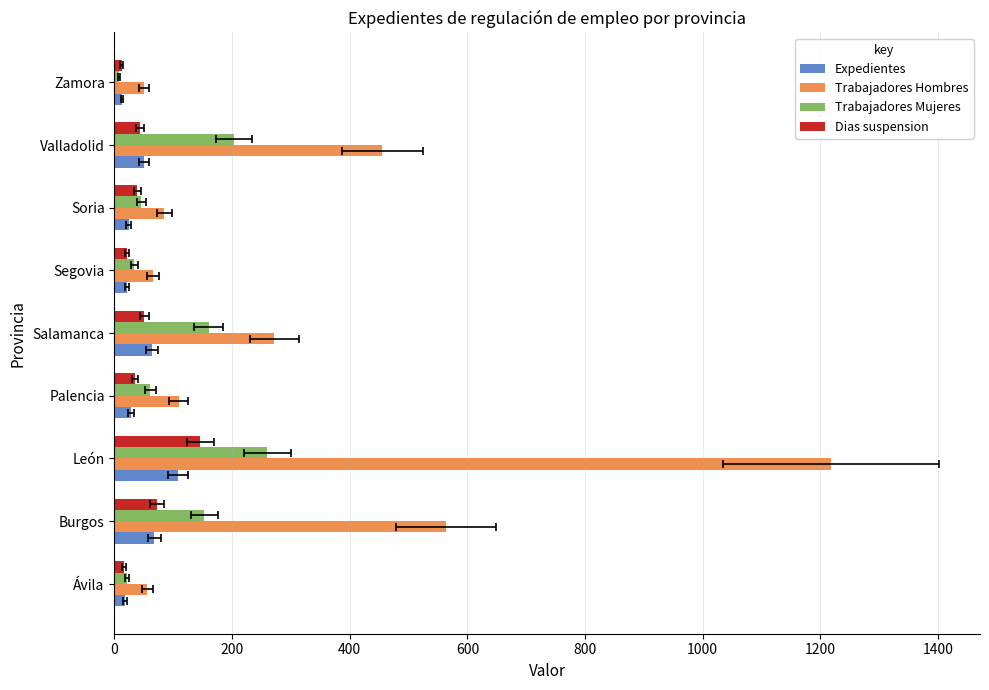

What is the highest value of the Trabajadores Mujeres series?

260.0